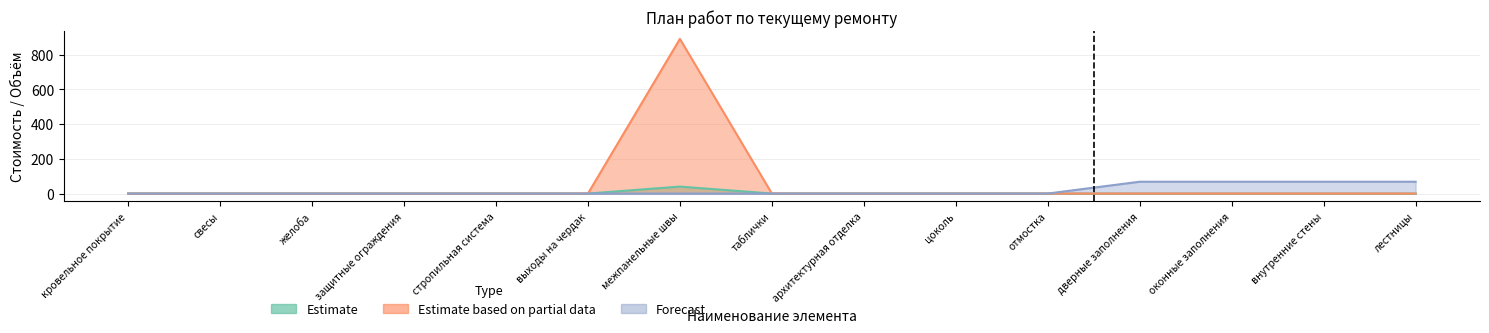

True or false: Estimate and Forecast intersect in this chart.

False